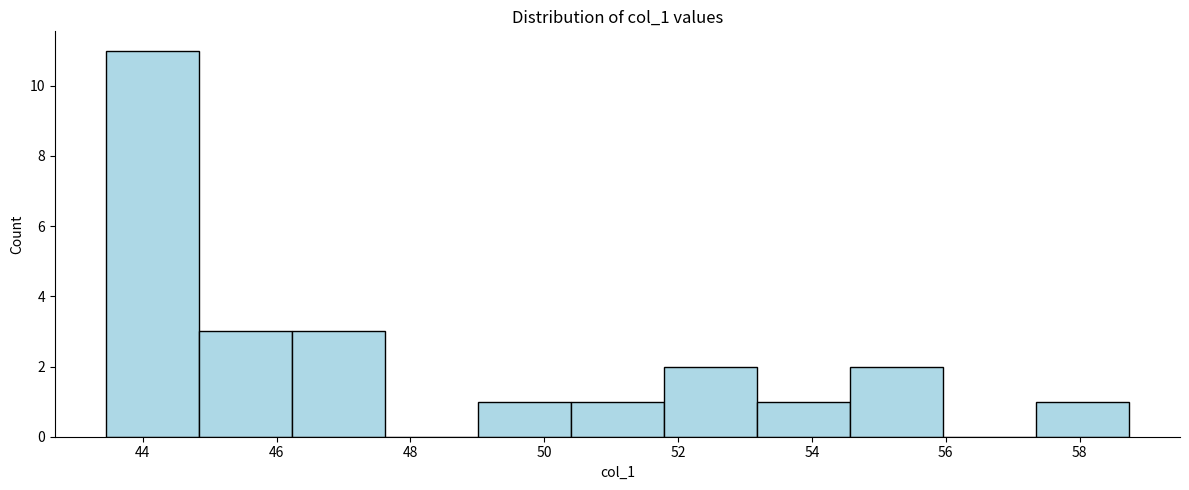

Reading left to right, list every bar in this chart as the range it spans on the x-axis followed by its height. Neither the bar edges nor the heights are printed on the chart, so give them approximately, as read against the axes.

43.4 to 44.8: 11
44.8 to 46.2: 3
46.2 to 47.6: 3
47.6 to 49.0: 0
49.0 to 50.4: 1
50.4 to 51.8: 1
51.8 to 53.2: 2
53.2 to 54.6: 1
54.6 to 56.0: 2
56.0 to 57.4: 0
57.4 to 58.8: 1